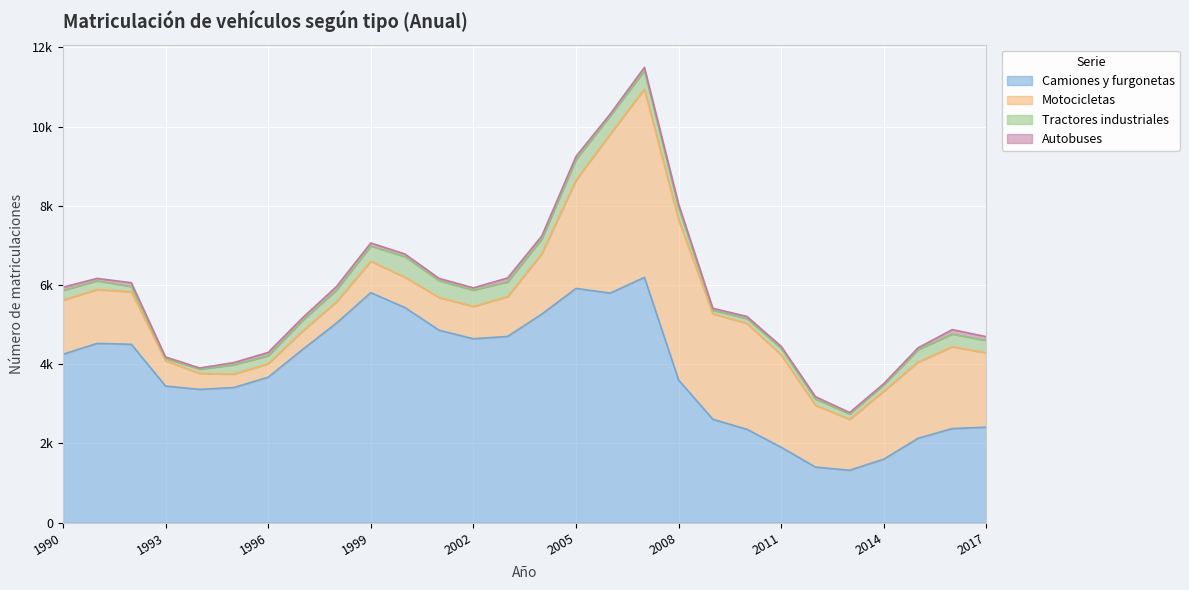

True or false: Tractores industriales and Camiones y furgonetas intersect in this chart.

False